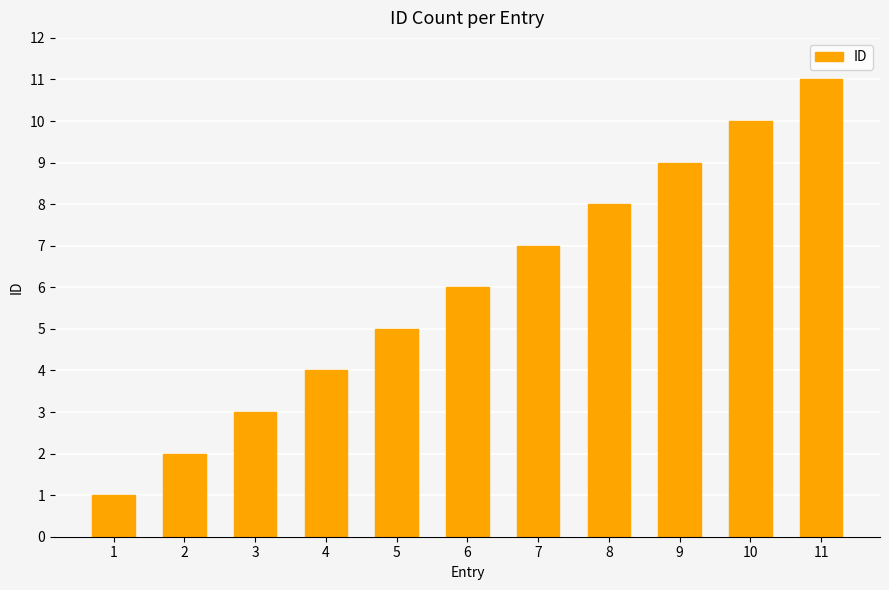

What is the sum of all values?

66